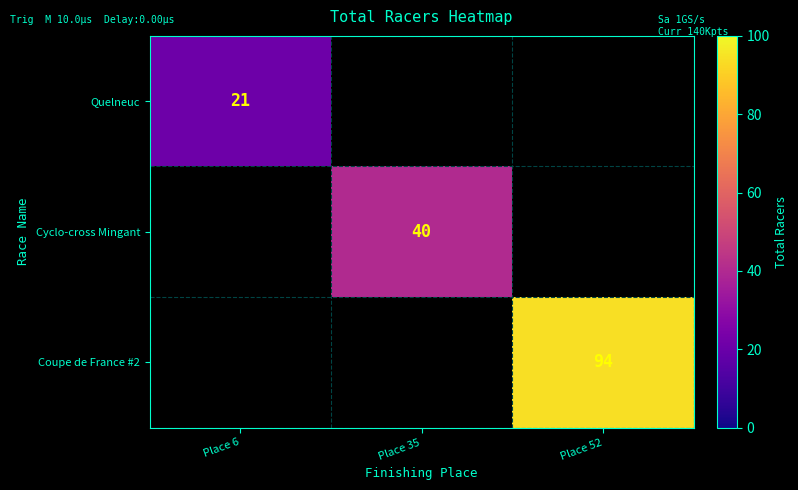

True or false: Cyclo-cross Mingant has a value of 15.4 at Place 35.

False